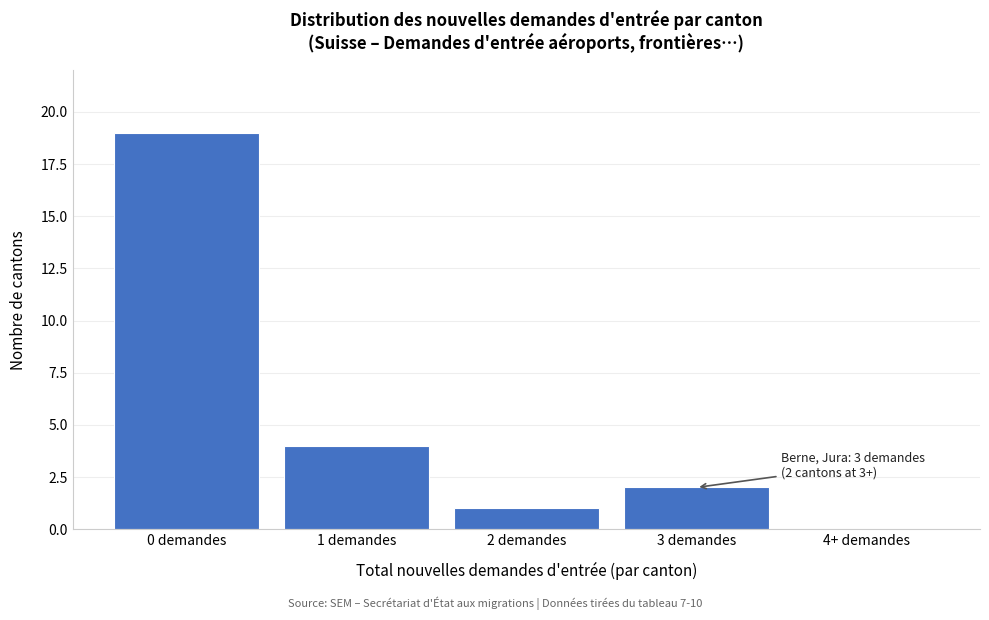

Reading left to right, what are all the values shown in this chart?

0 demandes=19	1 demandes=4	2 demandes=1	3 demandes=2	4+ demandes=0